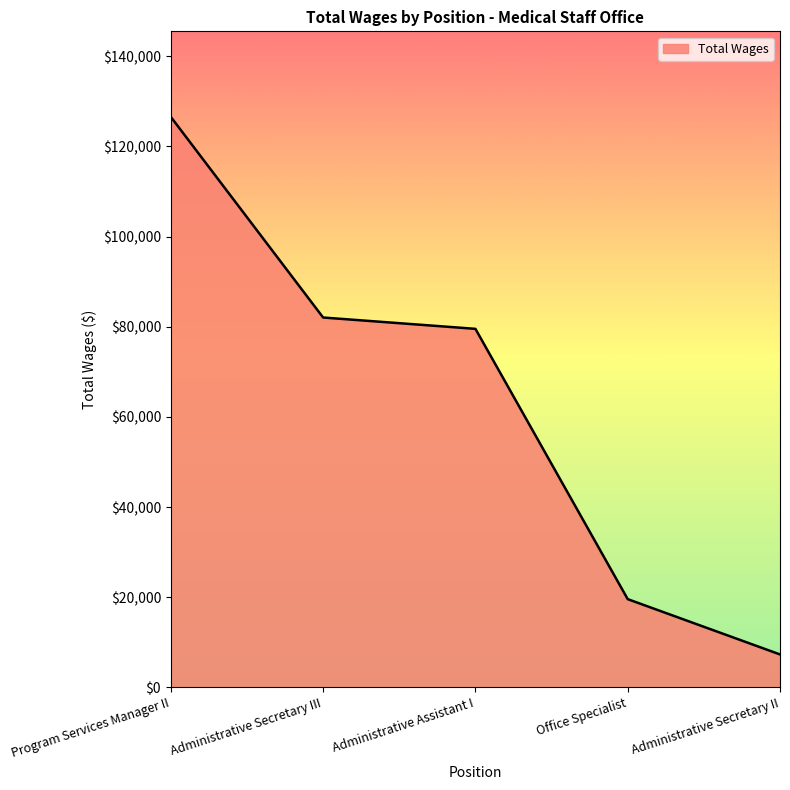

How many series are shown in this chart?

1